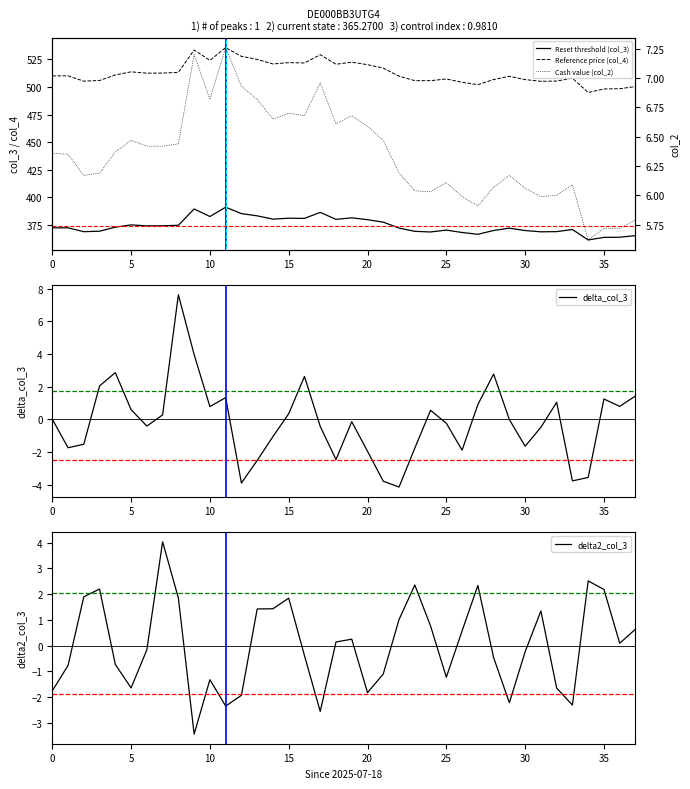

How many lines are shown in the chart?

5